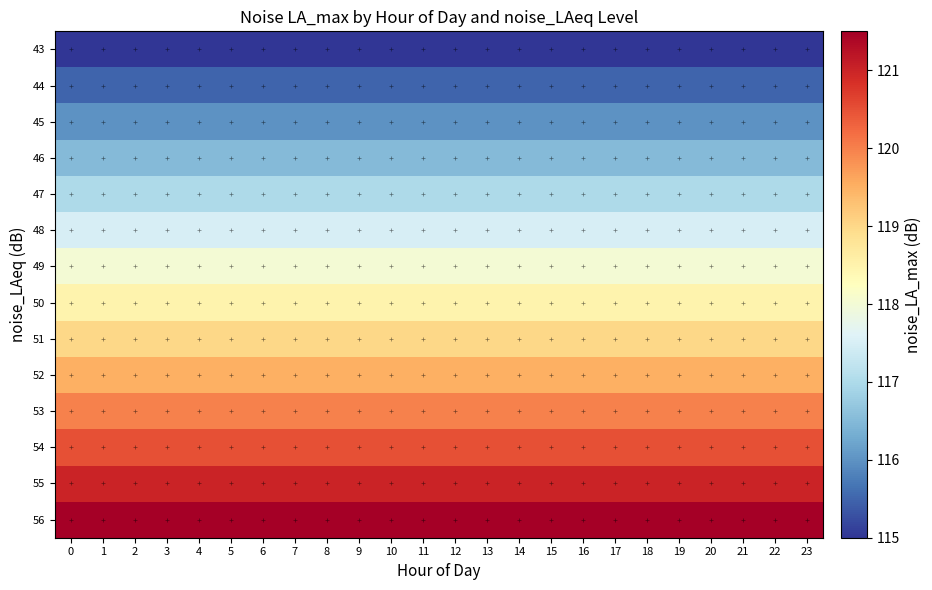

Which has a higher value, 17 or 18?

17